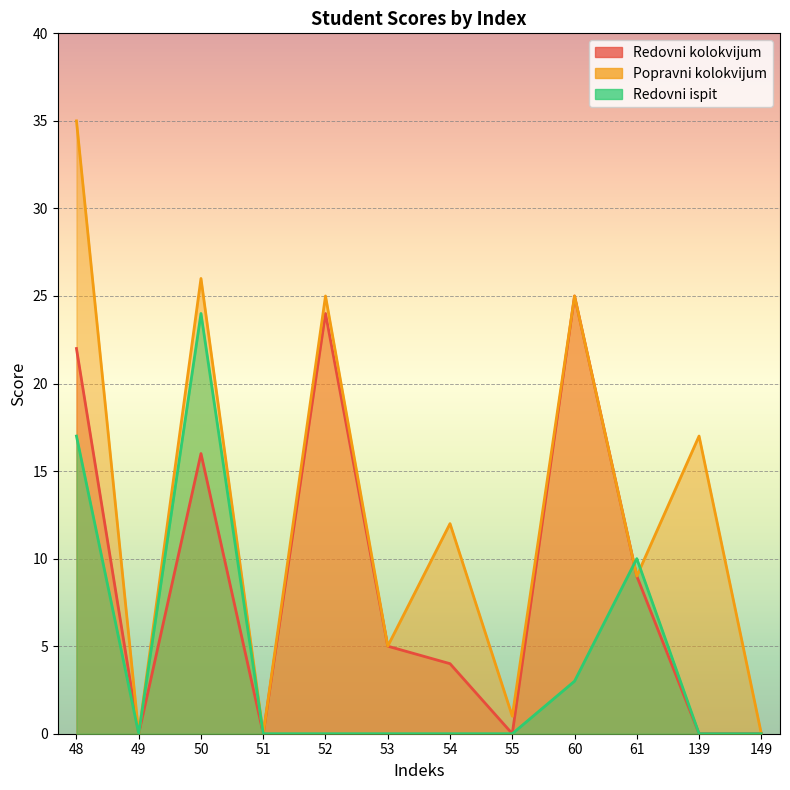

At which label is Redovni ispit closest to 12?

61